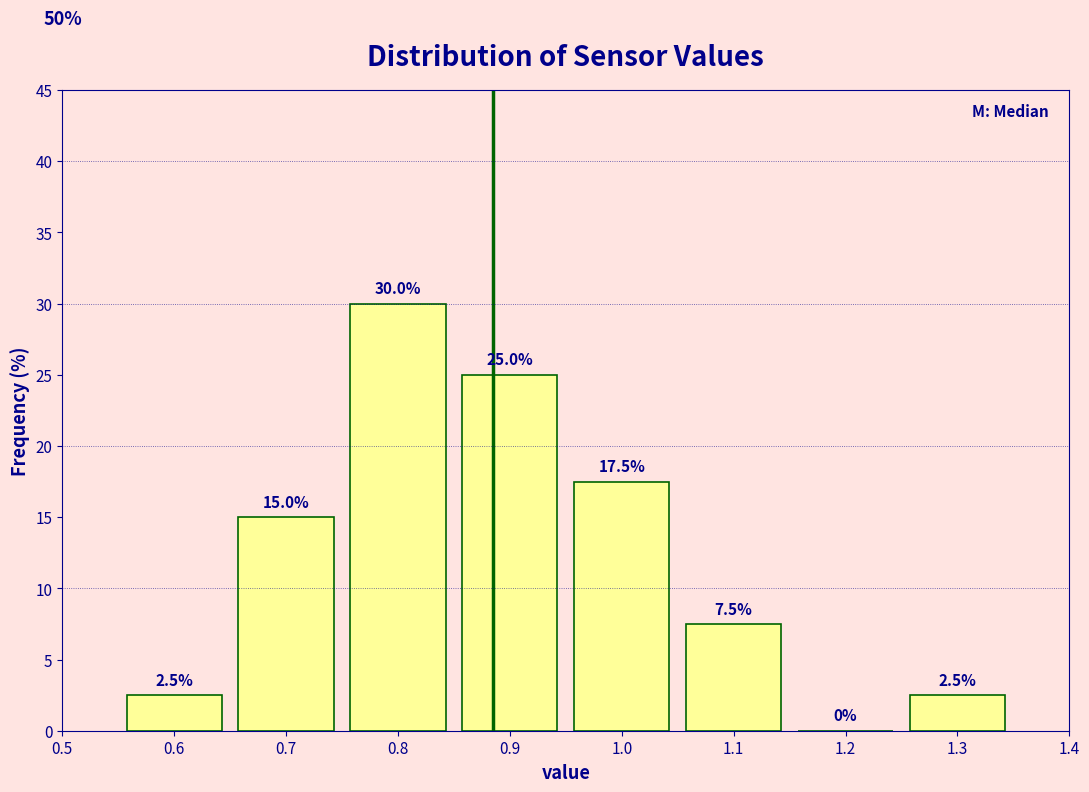

Over which range of the x-axis is the bar tallest?

0.75 to 0.85